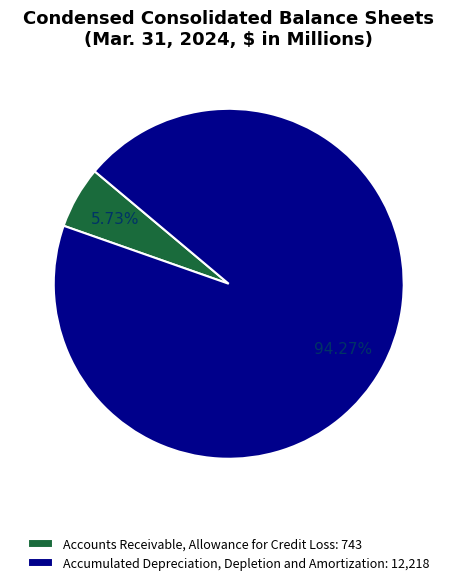

Combined, what portion of the pie is Accumulated Depreciation, Depletion and Amortization and Accounts Receivable, Allowance for Credit Loss?

100.0%